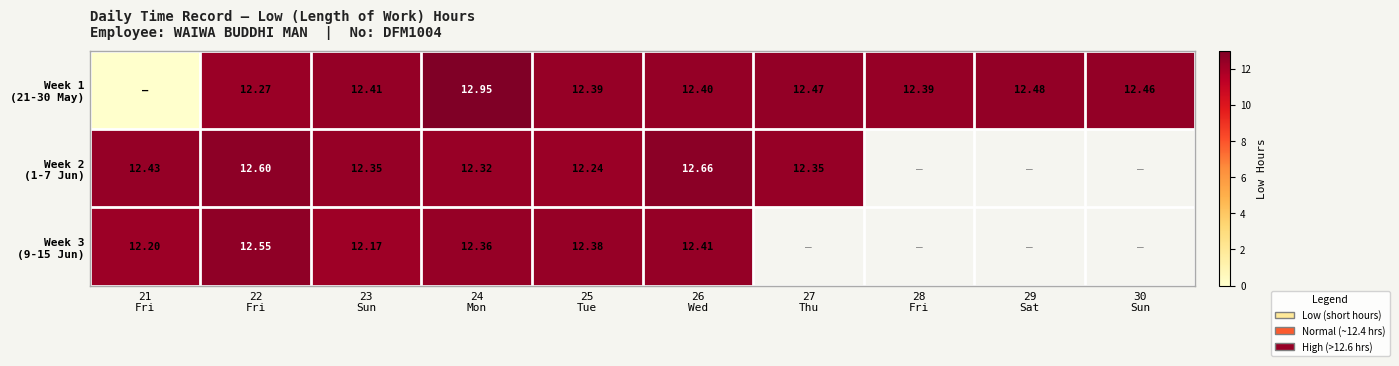

Which label corresponds to the smallest value in the chart?

21
Fri